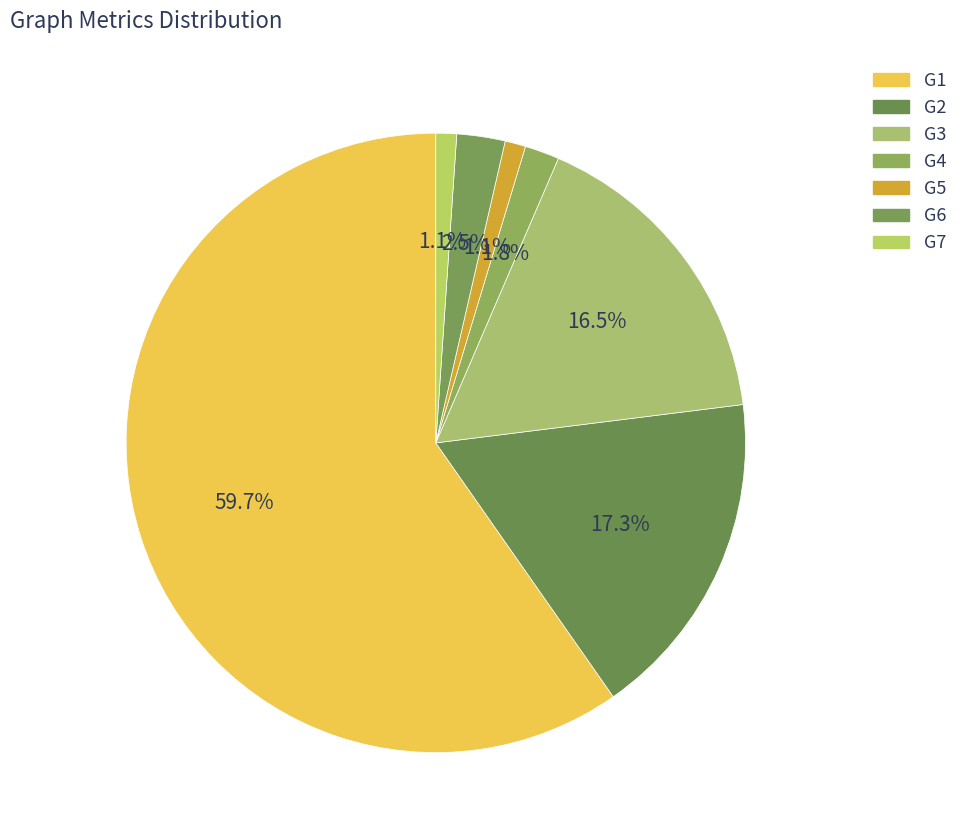

Which slice is the smallest?

G5